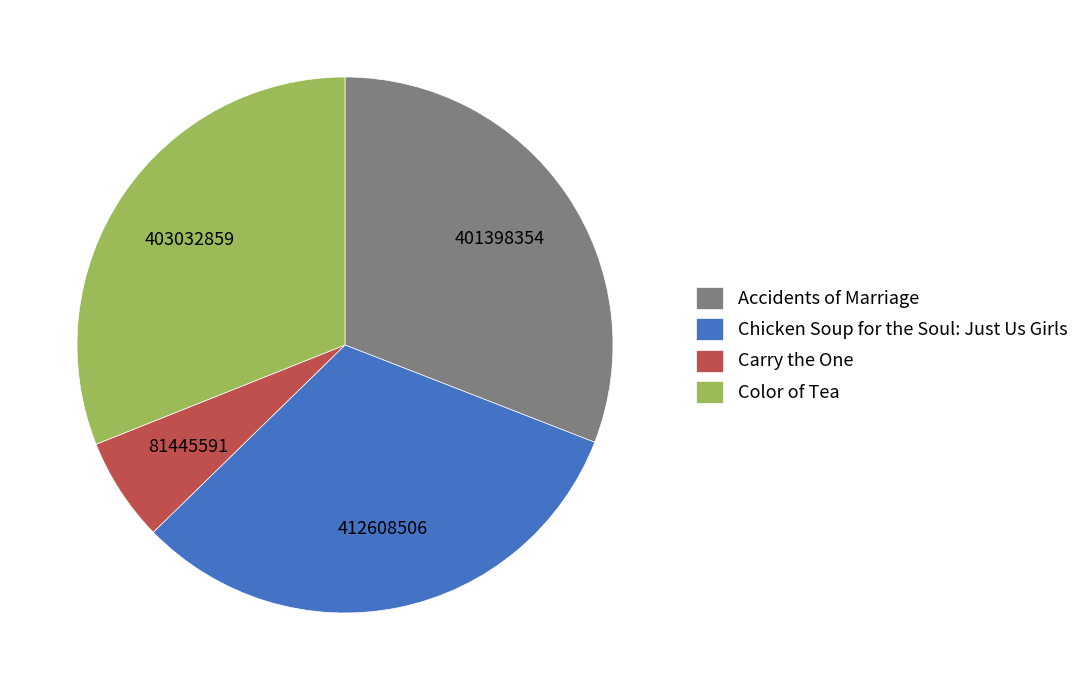

Is there a majority slice in this chart?

No